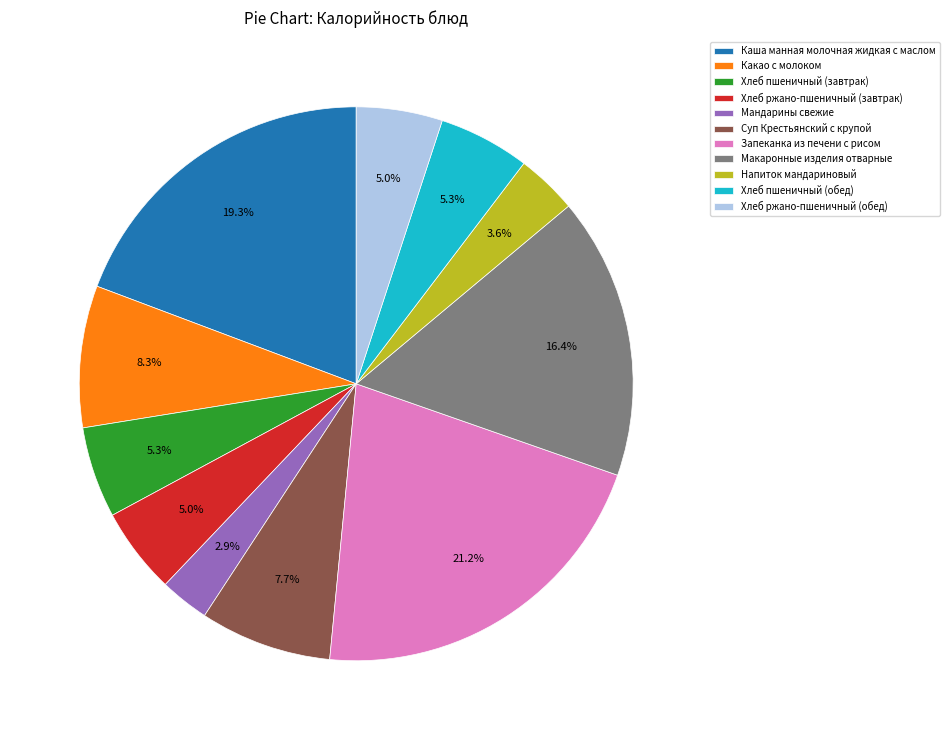

Is it true that Запеканка из печени с рисом is 7% of the pie?

False